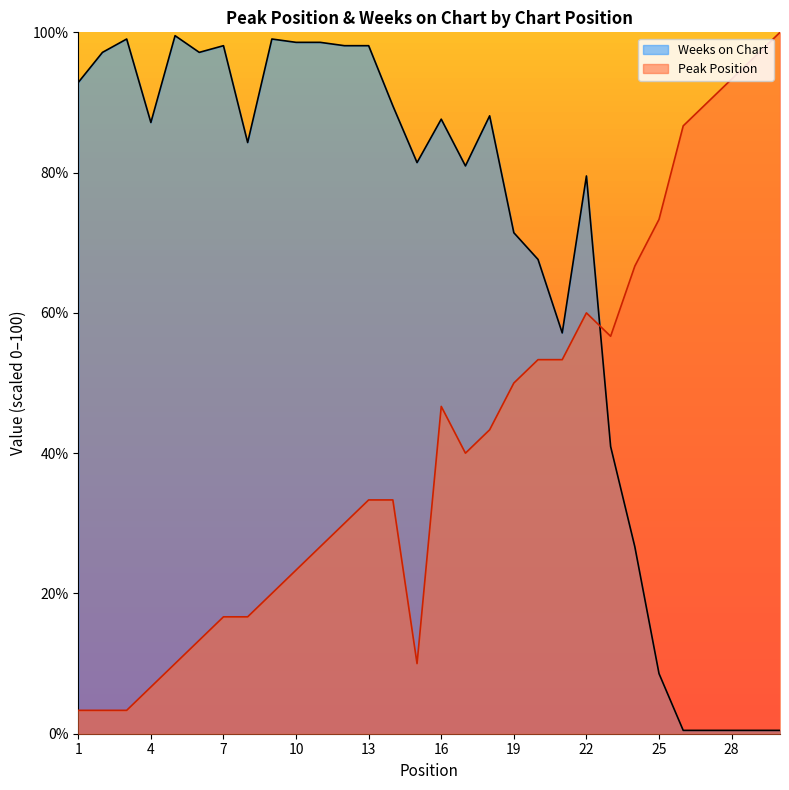

What value does the Weeks on Chart series have at 15?

81.4